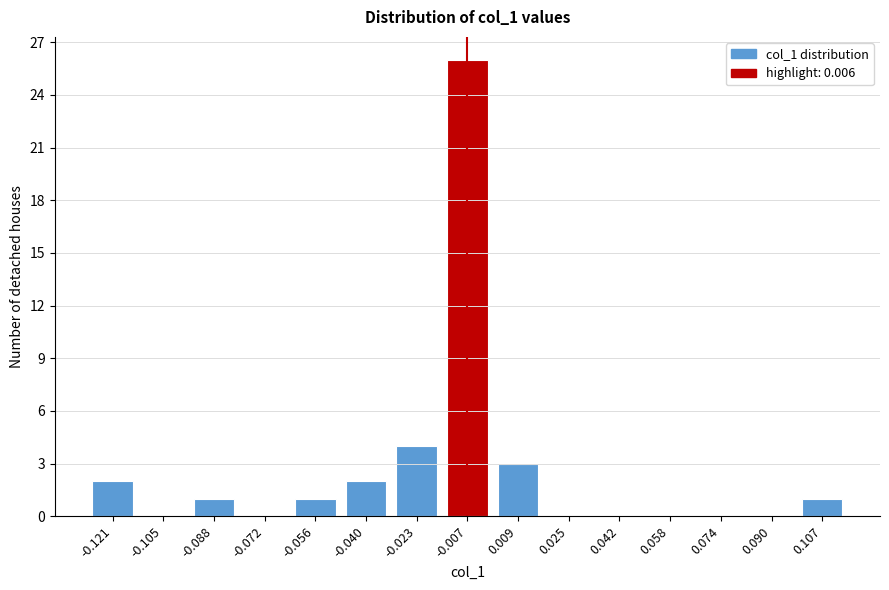

Reading left to right, list all the values displayed in this chart.

-0.121=2	-0.105=0	-0.088=1	-0.072=0	-0.056=1	-0.040=2	-0.023=4	-0.007=26	0.009=3	0.025=0	0.042=0	0.058=0	0.074=0	0.090=0	0.107=1